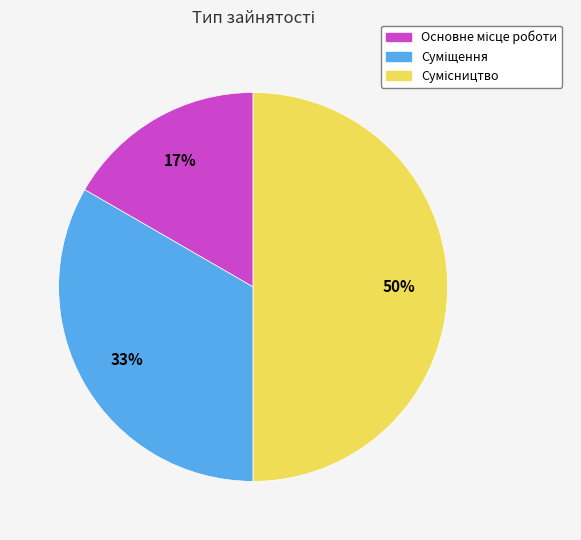

To the nearest percent, what is the difference between the largest and smallest slice percentages?

33%